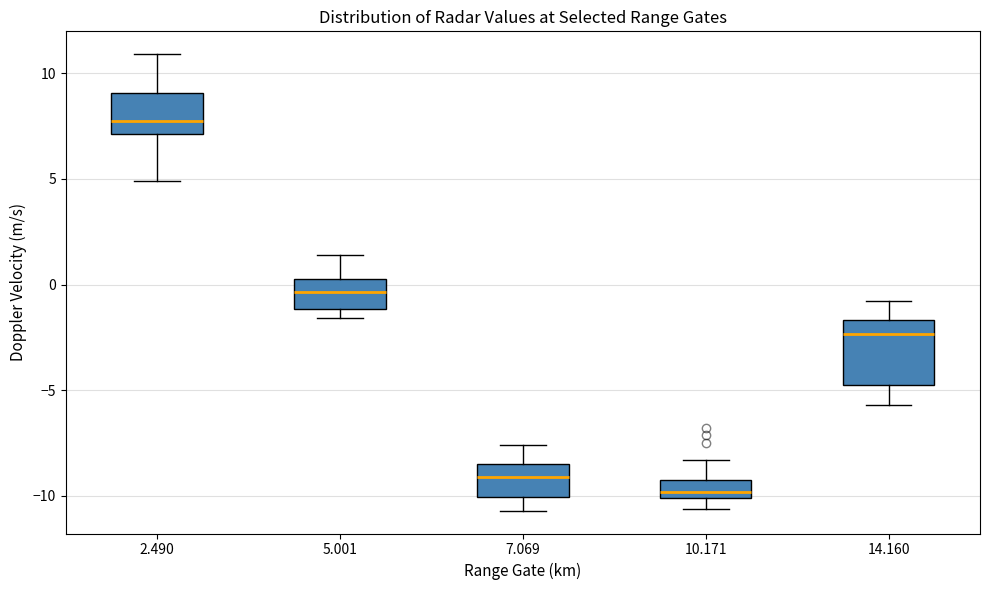

Reading left to right, read every box against the y-axis: the position of its median line, the range the box covers, and the ends of its whiskers. The values are not printed on the chart, so give them approximately, as read against the axis.

2.490: median 8.0, box 7.0 to 9.0, whiskers 5.0 to 11.0
5.001: median -0.5, box -1.0 to 0.5, whiskers -1.5 to 1.5
7.069: median -9.0, box -10.0 to -8.5, whiskers -10.5 to -7.5
10.171: median -10.0 (inside the box), box -10.0 to -9.0, whiskers -10.5 to -8.5
14.160: median -2.5, box -5.0 to -1.5, whiskers -5.5 to -1.0